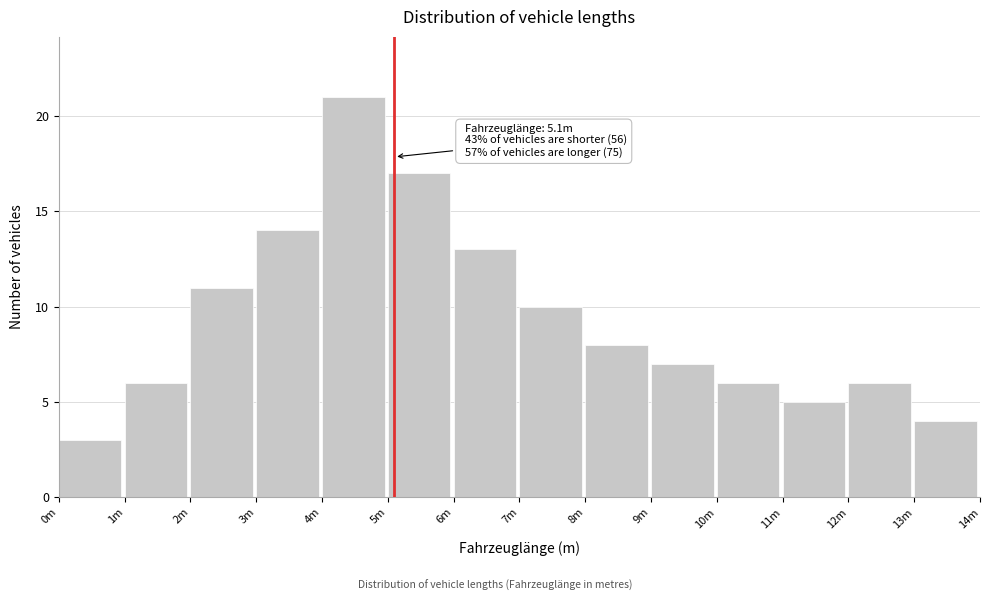

Reading right to left, what are all the values shown in this chart?

13m=4	12m=6	11m=5	10m=6	9m=7	8m=8	7m=10	6m=13	5m=17	4m=21	3m=14	2m=11	1m=6	0m=3